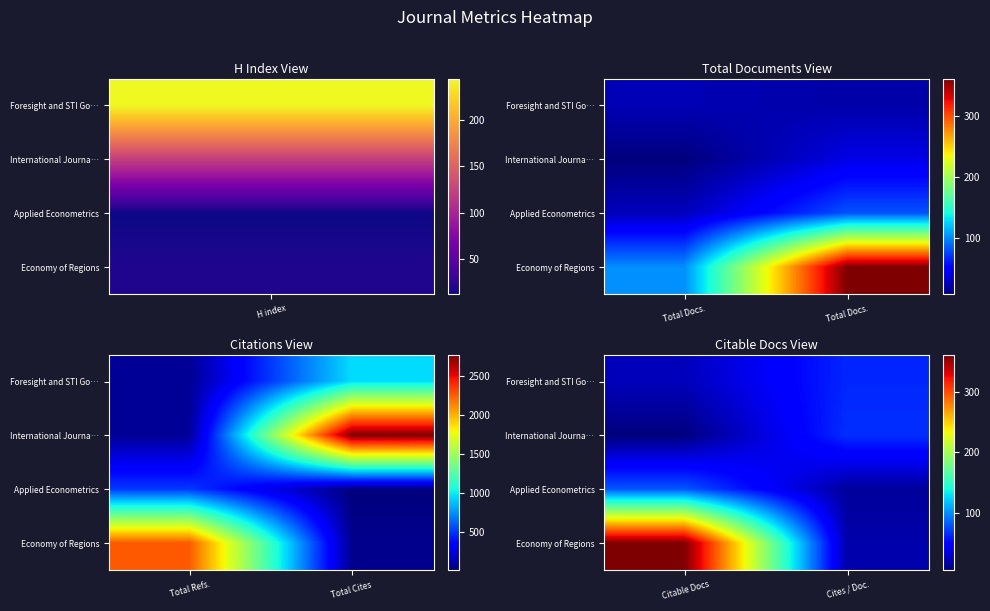

What is the difference between the maximum and minimum values in the International Journa… series?

61